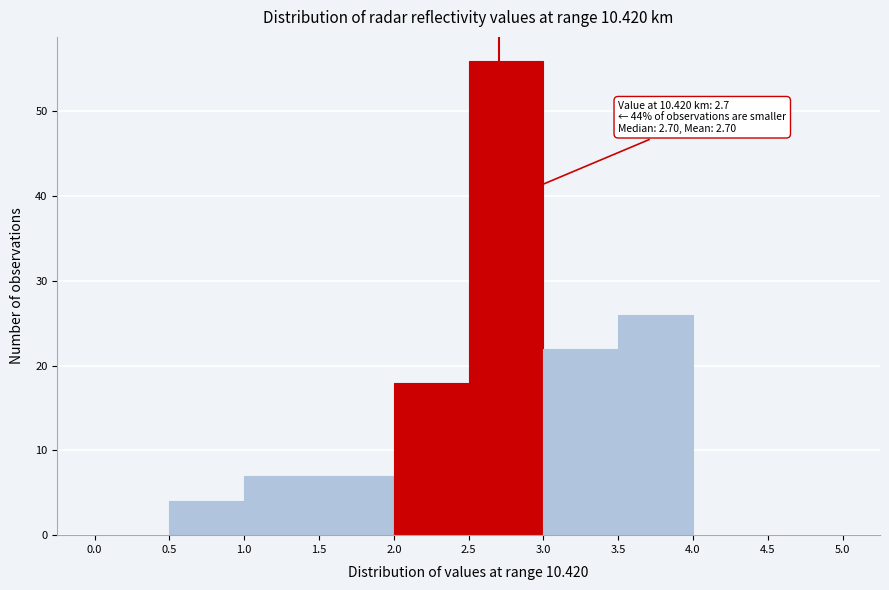

Over which range of the x-axis is the bar tallest?

2.5 to 3.0